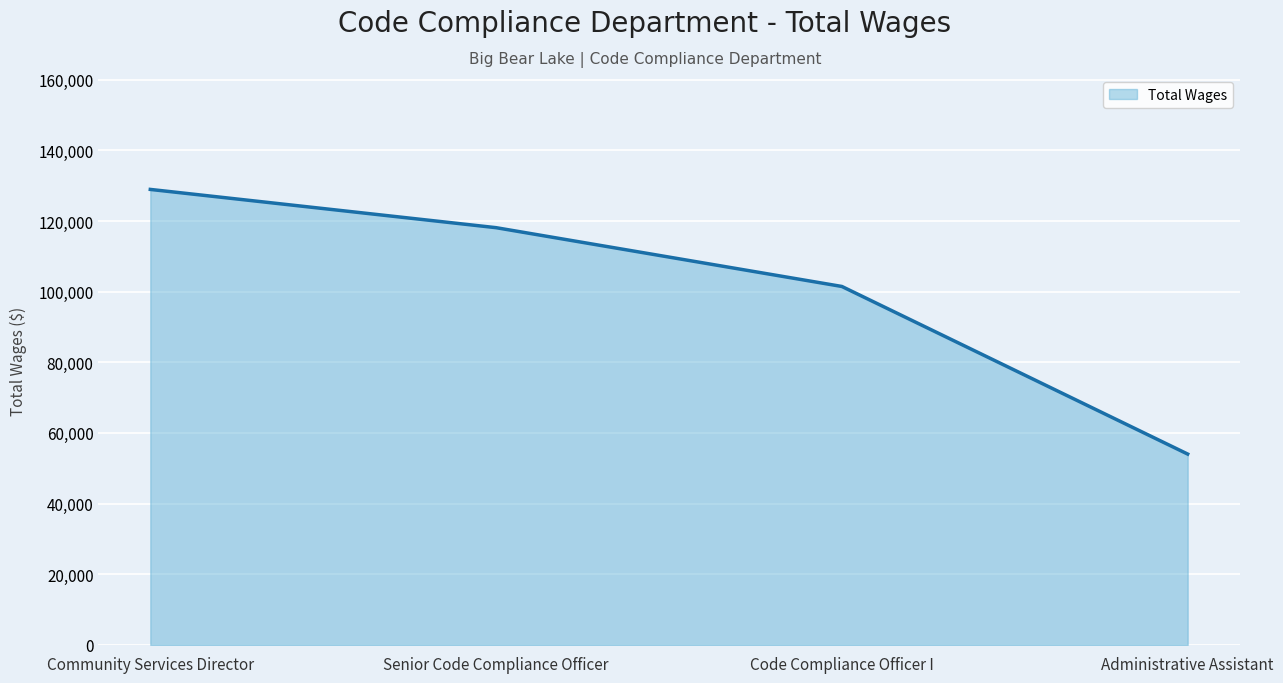

What is the ratio of the value at Administrative Assistant to the value at Senior Code Compliance Officer?

0.5